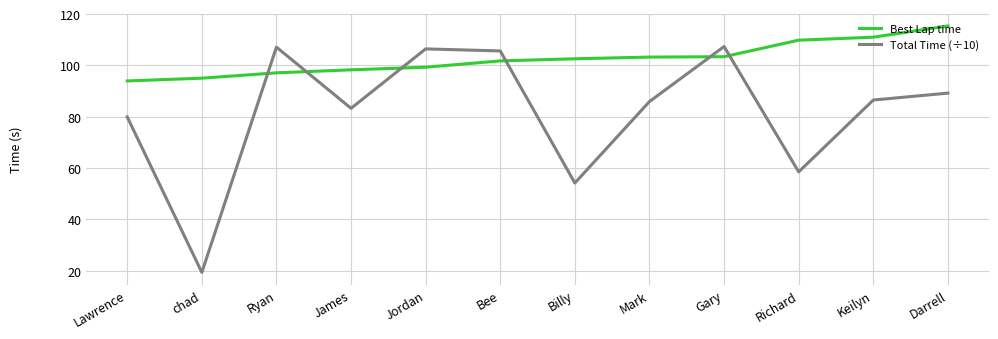

At which category does Total Time (÷10) reach its first local valley?

chad